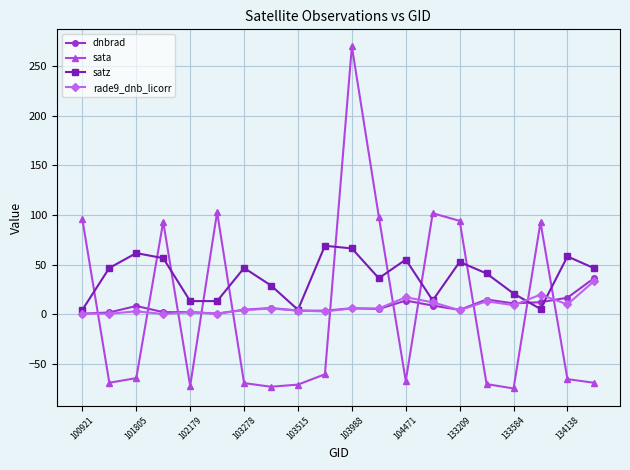

What is the value of the sata point at the 11th from the left?

269.7